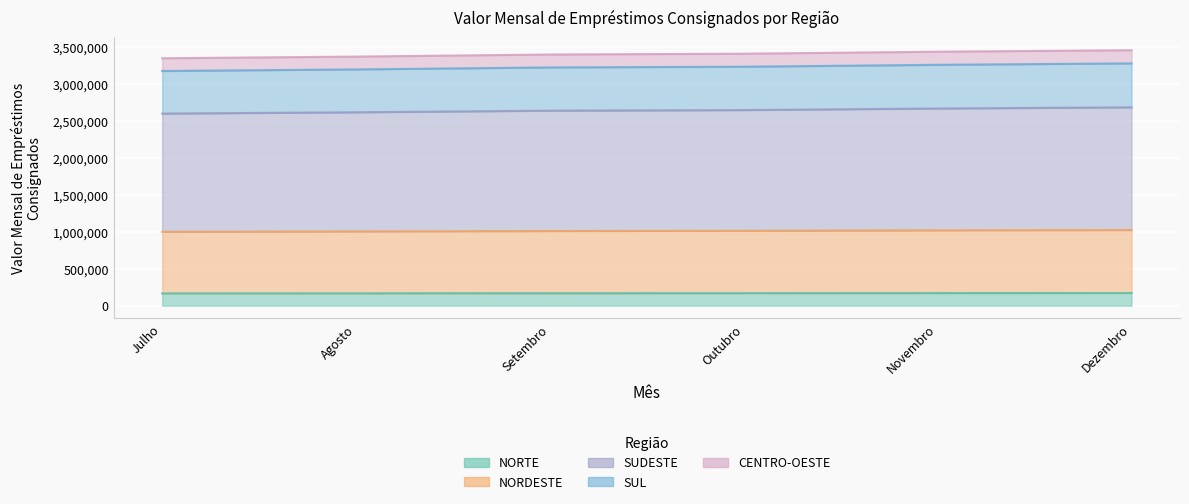

What is the difference between the highest and lowest values at Julho?

3185087